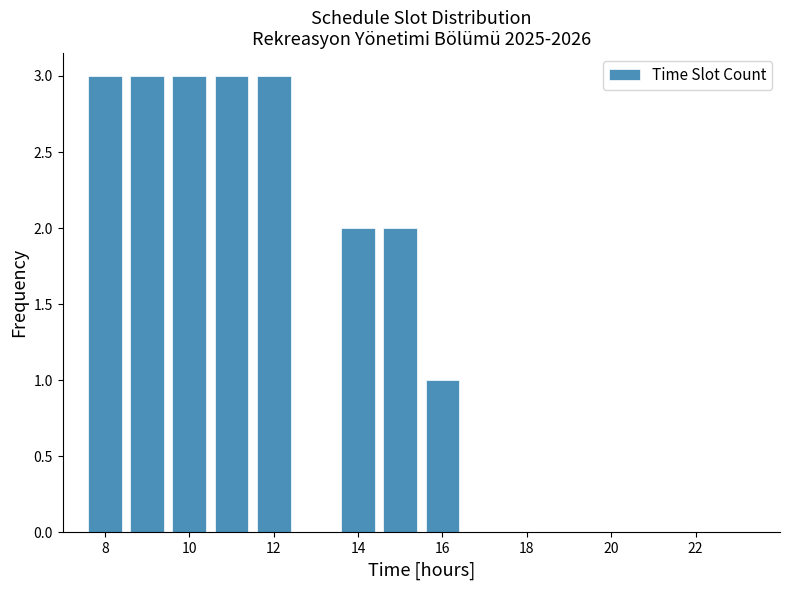

Reading left to right, list every bar in this chart as the range it spans on the x-axis followed by its height. Neither the bar edges nor the heights are printed on the chart, so give them approximately, as read against the axes.

7.5 to 8.5: 3
8.5 to 9.5: 3
9.5 to 10.5: 3
10.5 to 11.5: 3
11.5 to 12.5: 3
12.5 to 13.5: 0
13.5 to 14.5: 2
14.5 to 15.5: 2
15.5 to 16.5: 1
16.5 to 17.5: 0
17.5 to 18.5: 0
18.5 to 19.5: 0
19.5 to 20.5: 0
20.5 to 21.5: 0
21.5 to 22.5: 0
22.5 to 23.5: 0